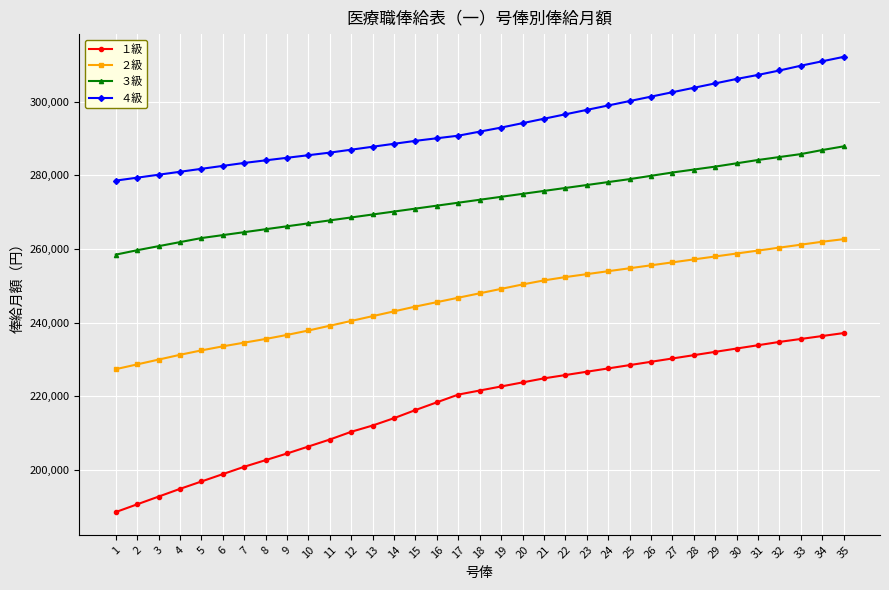

List the series in order of their peak value, highest first.

４級, ３級, ２級, １級